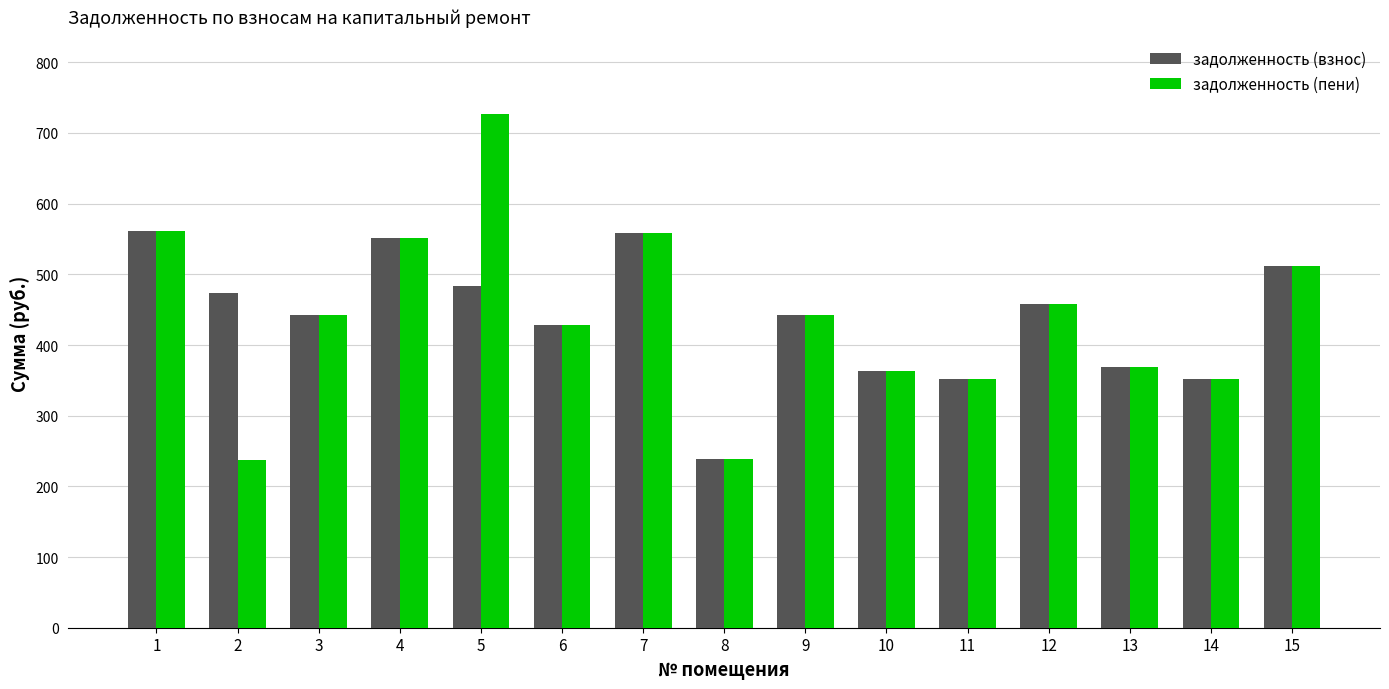

What are all the series names shown in the legend?

задолженность (взнос), задолженность (пени)